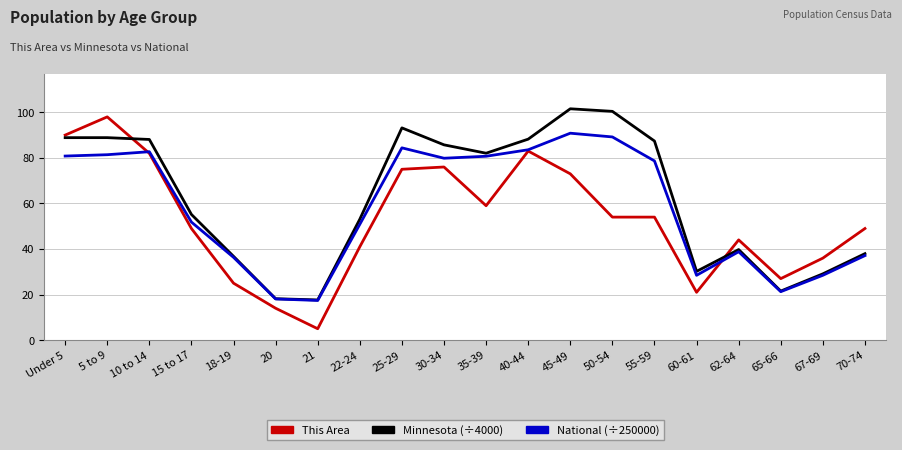

Which category has the lowest value across all series?

21